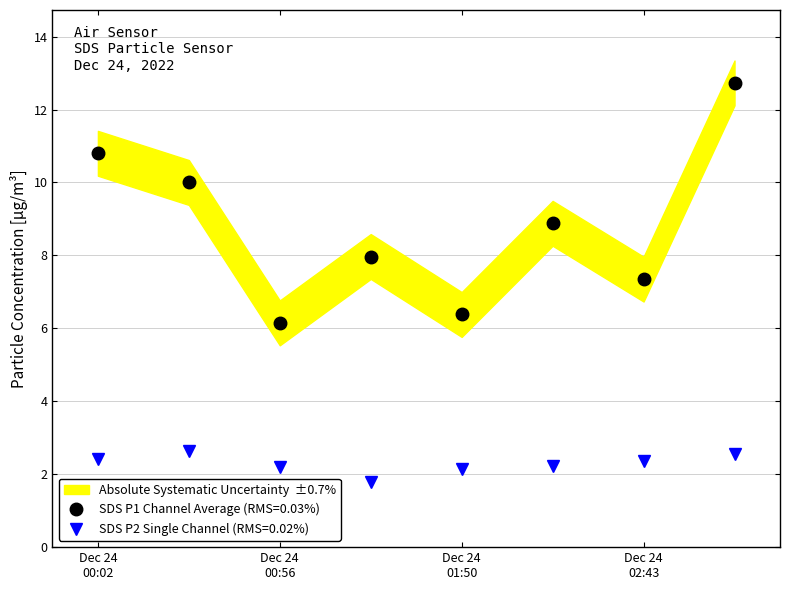

List the series in order of their overall mean, highest first.

SDS_P1, SDS_P2